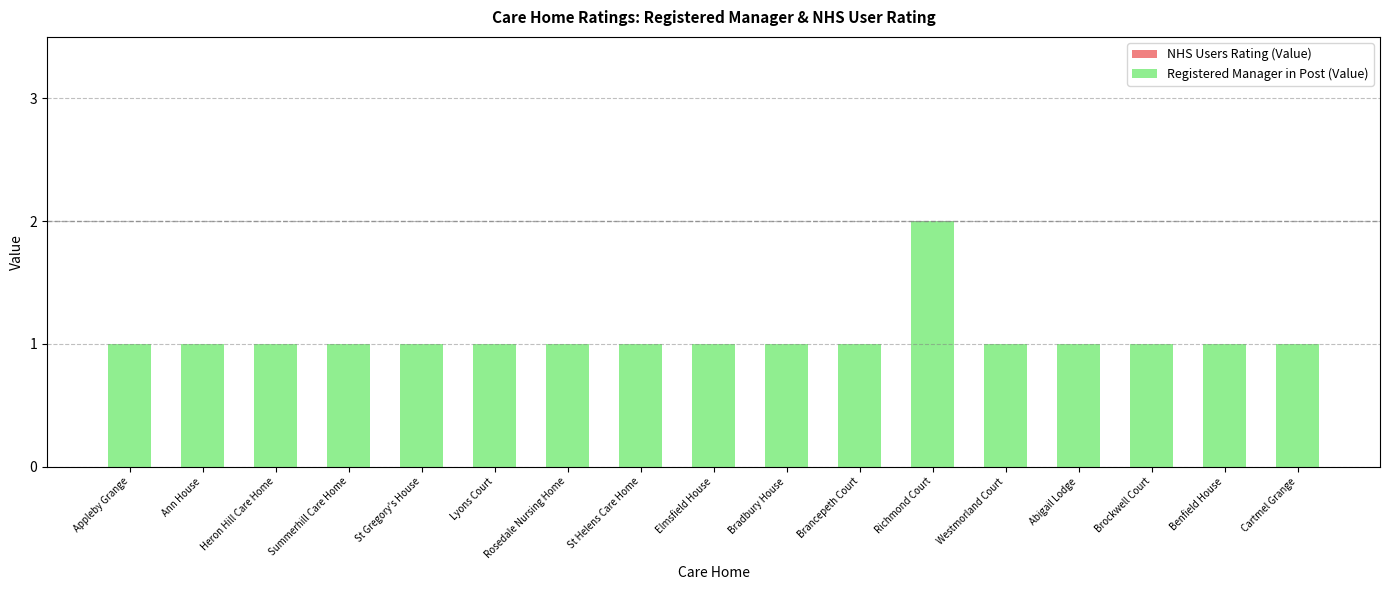

What position from the left is Westmorland Court?

13